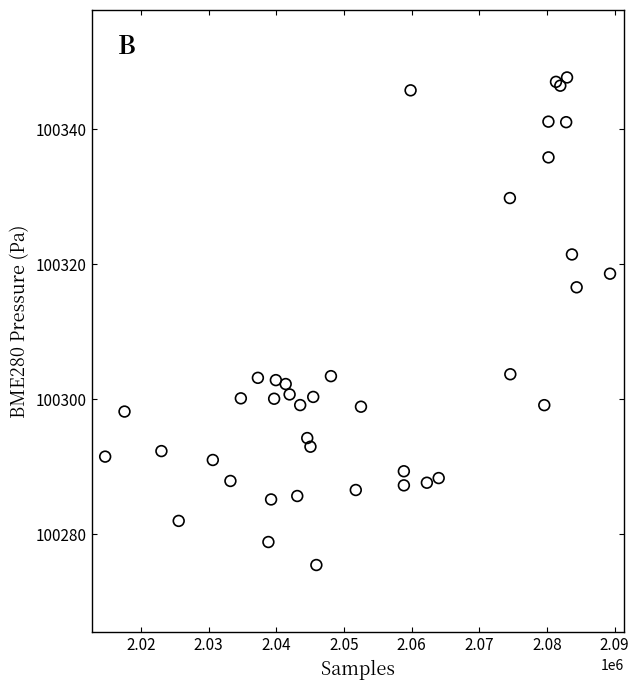

What Y value in the scatter plot is closest to 100311?

100316.6